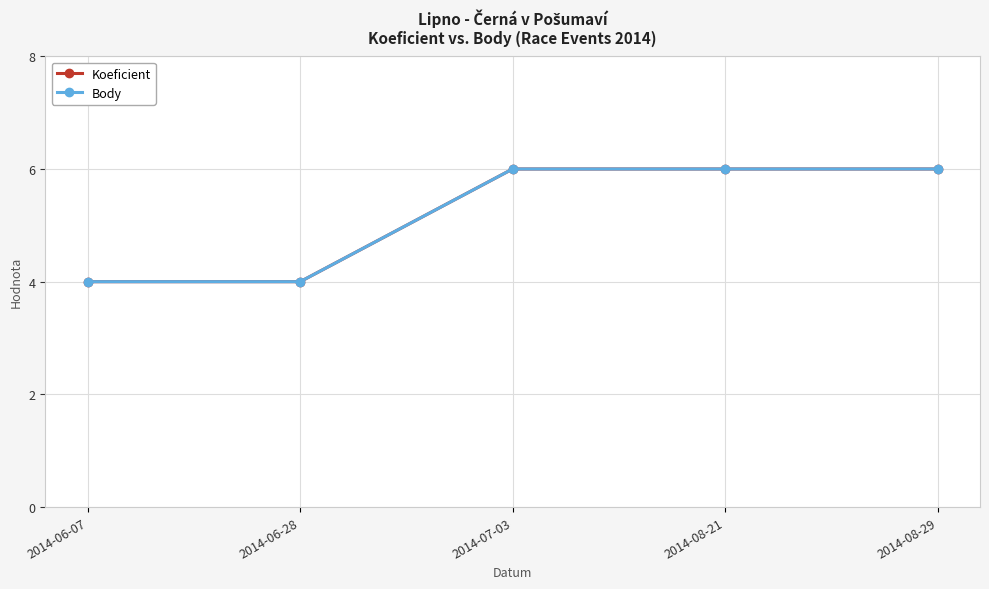

Which has a higher value, 2014-07-03 or 2014-06-07?

2014-07-03